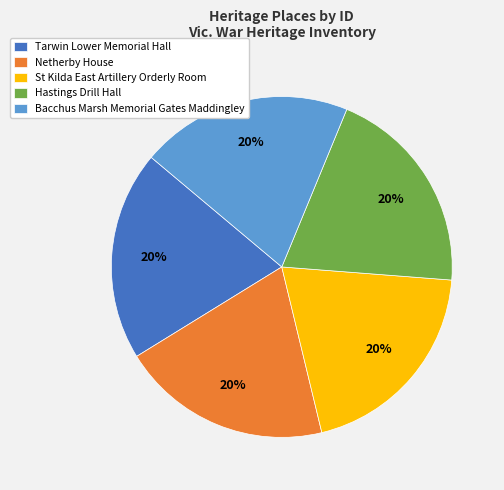

What is the ratio of the value at Tarwin Lower Memorial Hall to the value at St Kilda East Artillery Orderly Room?

1.0